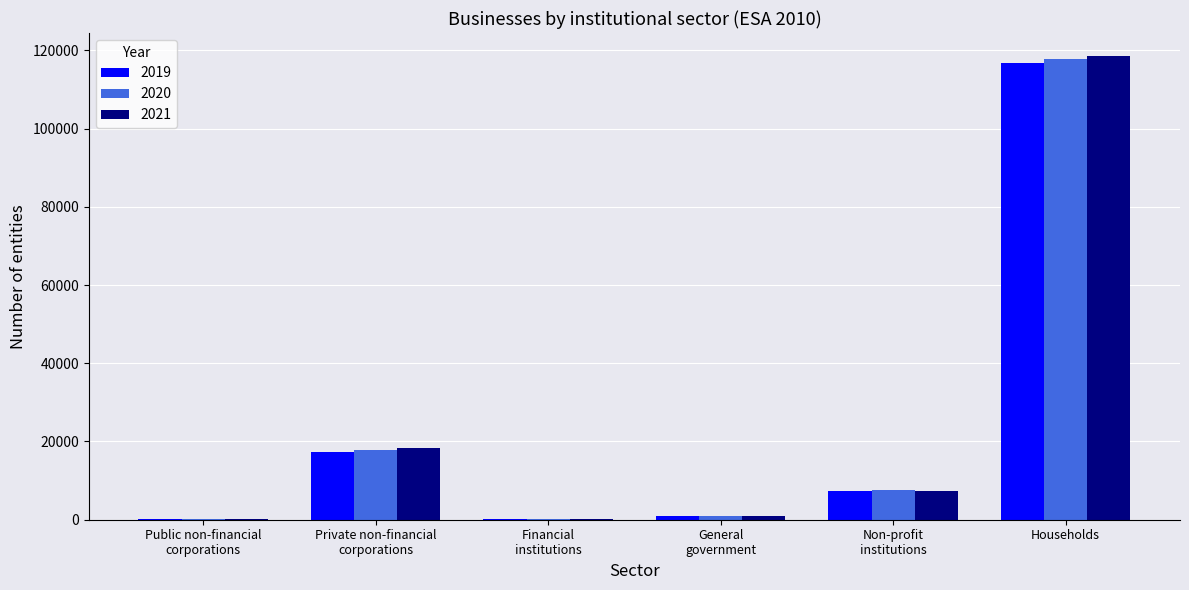

How many data points does each series have?

6